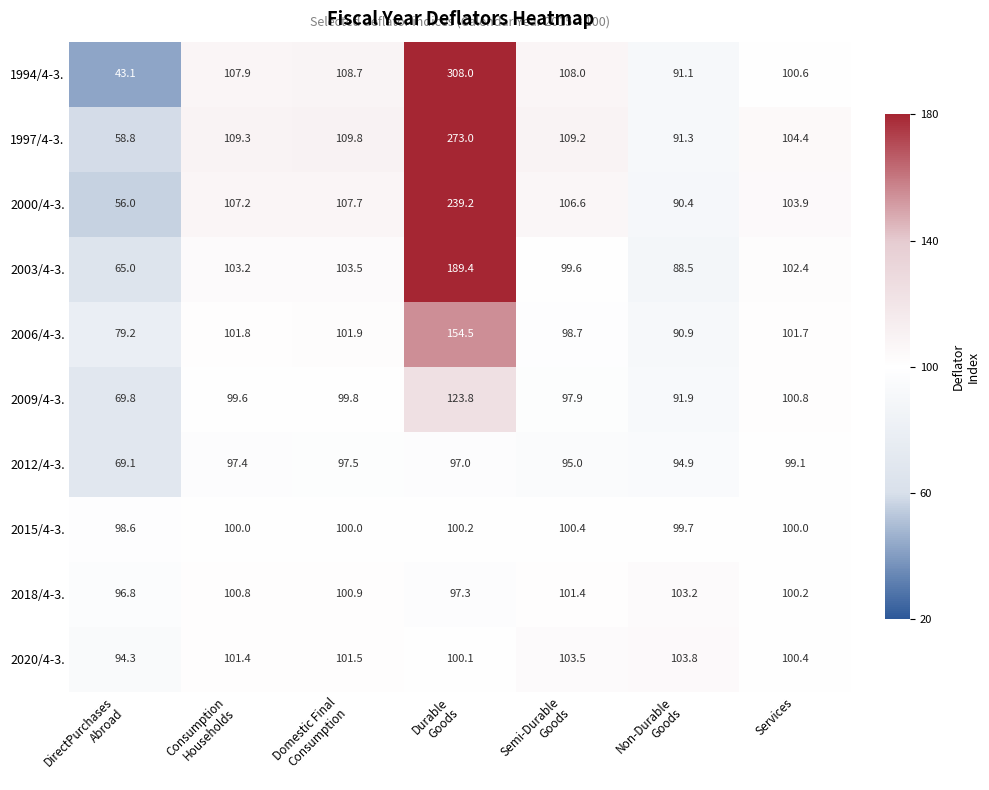

Which series has the widest spread of values?

1994/4-3.